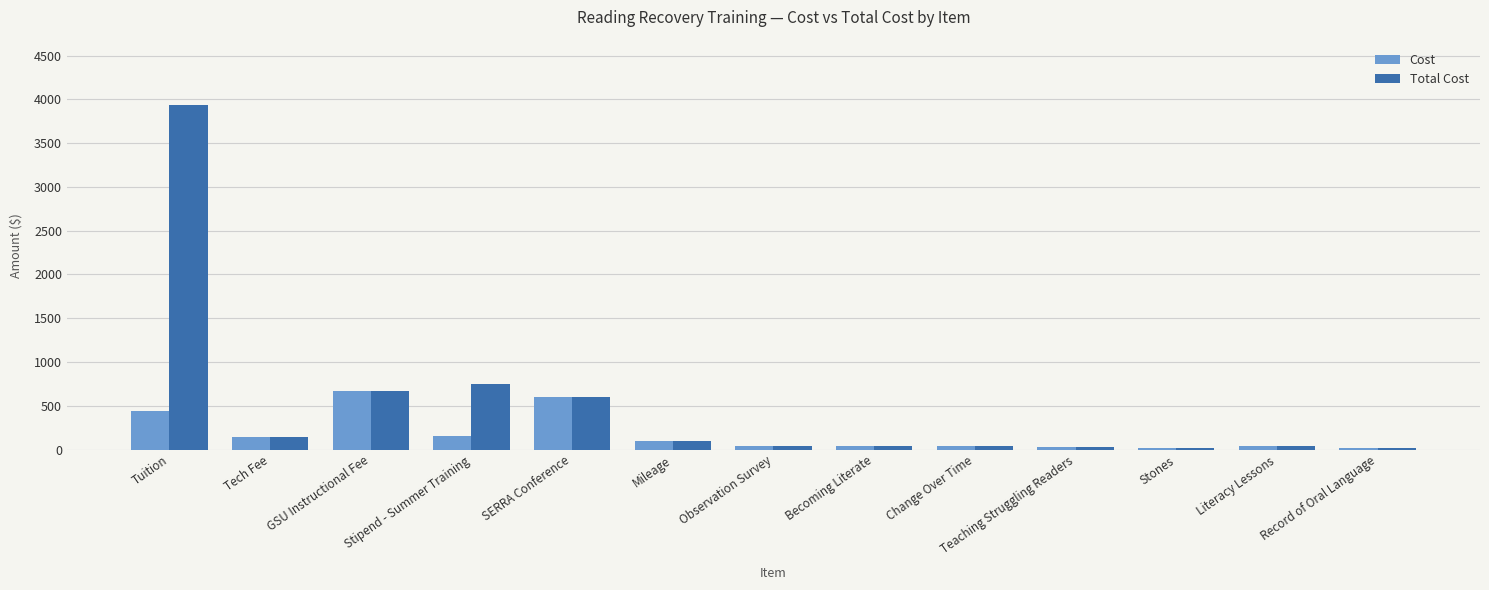

Which series has the widest spread of values?

Total Cost